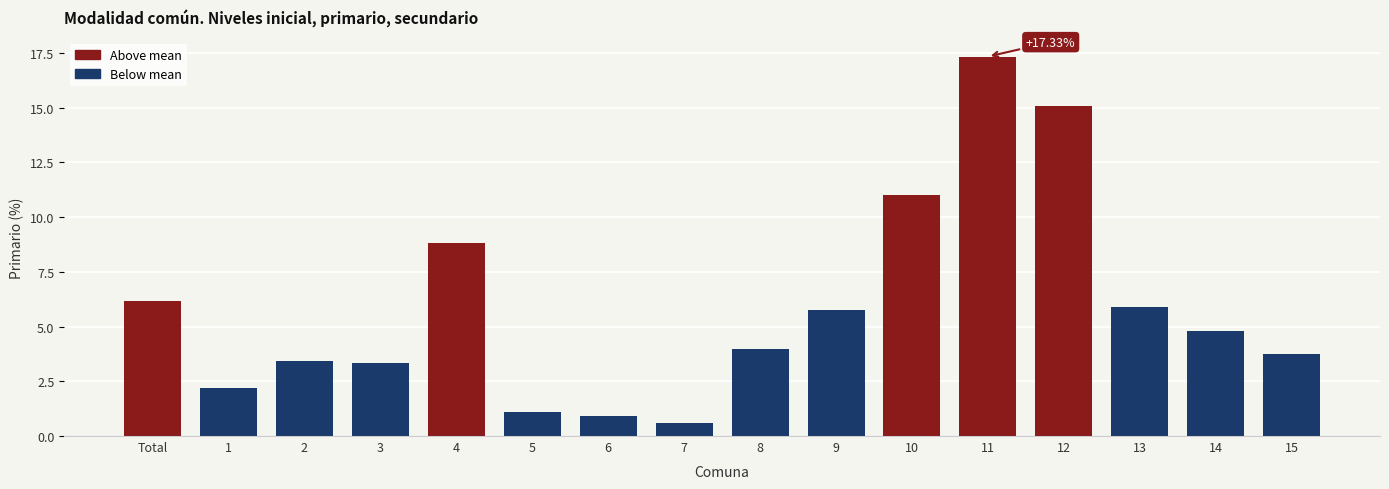

What is the sum of all values?

94.1